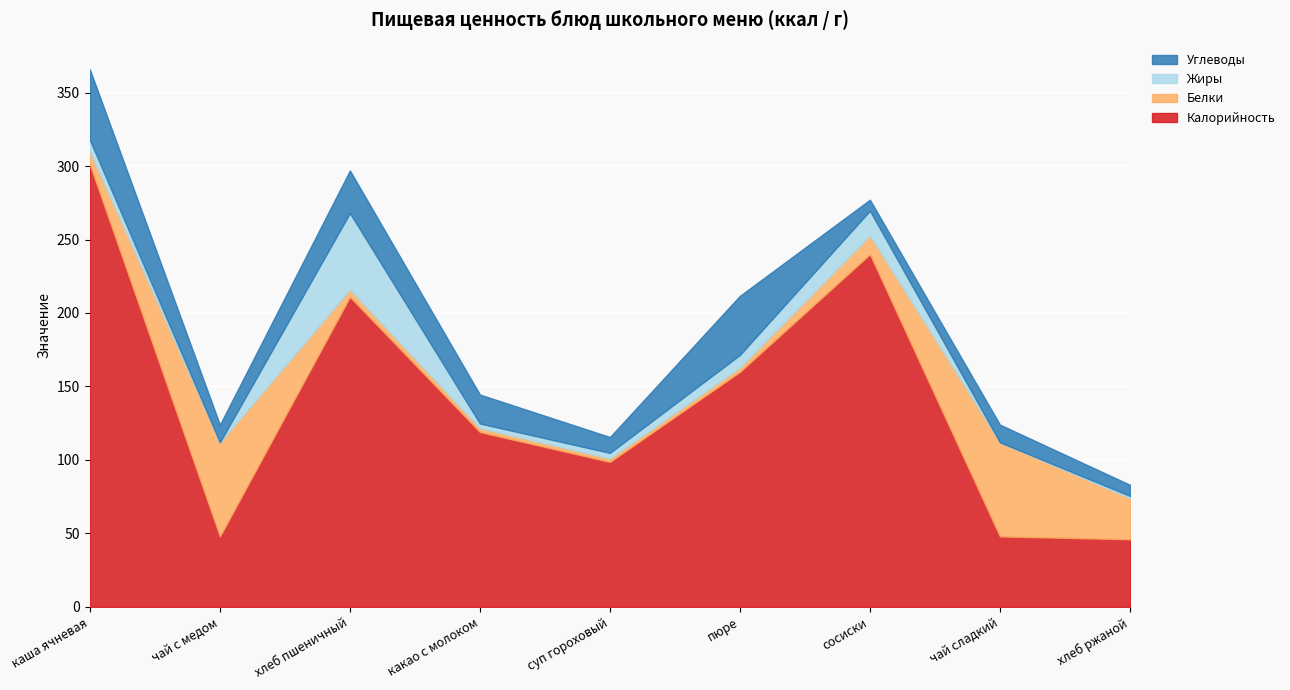

Reading right to left, list all the values displayed in this chart.

Калорийность: хлеб ржаной=46.0	чай сладкий=48.0	сосиски=240.0	пюре=160.0	суп гороховый=98.7	какао с молоком=119.0	хлеб пшеничный=211.0	чай с медом=48.0	каша ячневая=301.0
Белки: хлеб ржаной=28.0	чай сладкий=64.0	сосиски=12.7	пюре=3.0	суп гороховый=2.3	какао с молоком=2.7	хлеб пшеничный=5.0	чай с медом=64.0	каша ячневая=8.7
Жиры: хлеб ржаной=1.5	чай сладкий=0.0	сосиски=16.9	пюре=8.5	суп гороховый=3.8	какао с молоком=3.1	хлеб пшеничный=52.0	чай с медом=0.0	каша ячневая=8.0
Углеводы: хлеб ржаной=7.5	чай сладкий=12.0	сосиски=7.5	пюре=40.2	суп гороховый=10.8	какао с молоком=19.7	хлеб пшеничный=29.0	чай с медом=12.0	каша ячневая=48.0